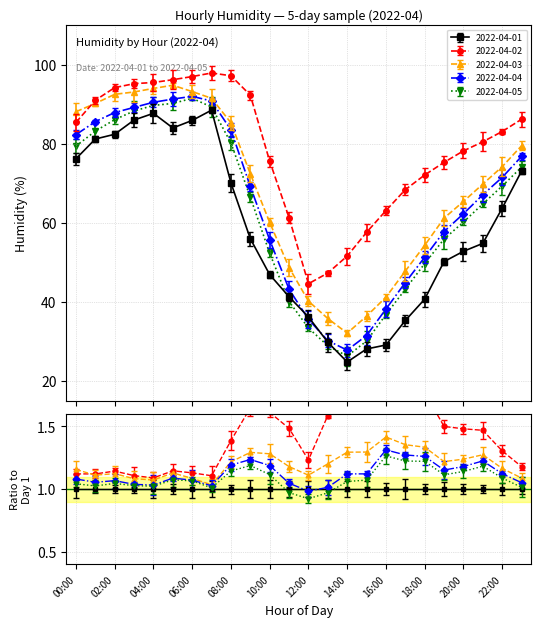

In 2022-04-01, how many points are lower than both neighbors (excluding endpoints)?

2